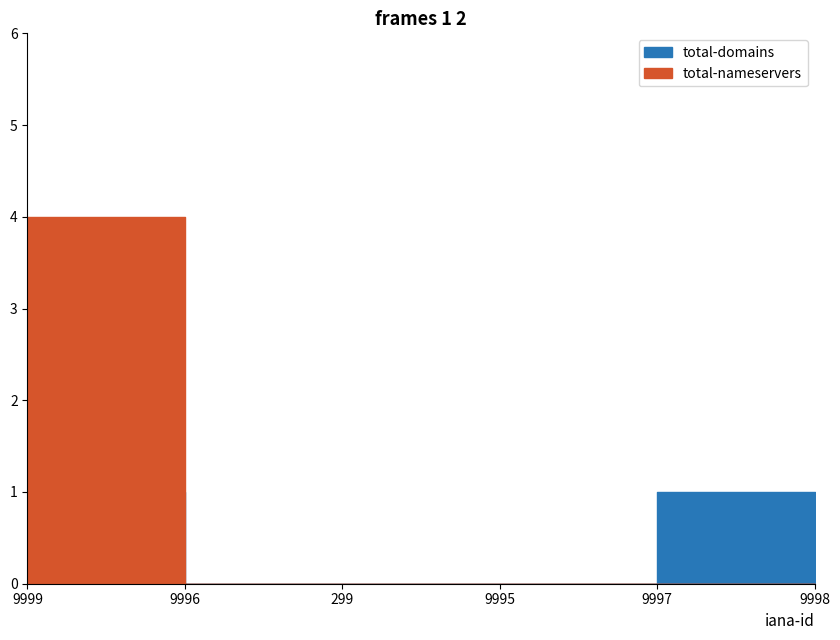

What is the difference between the total-nameservers values at 9999 and 299?

4